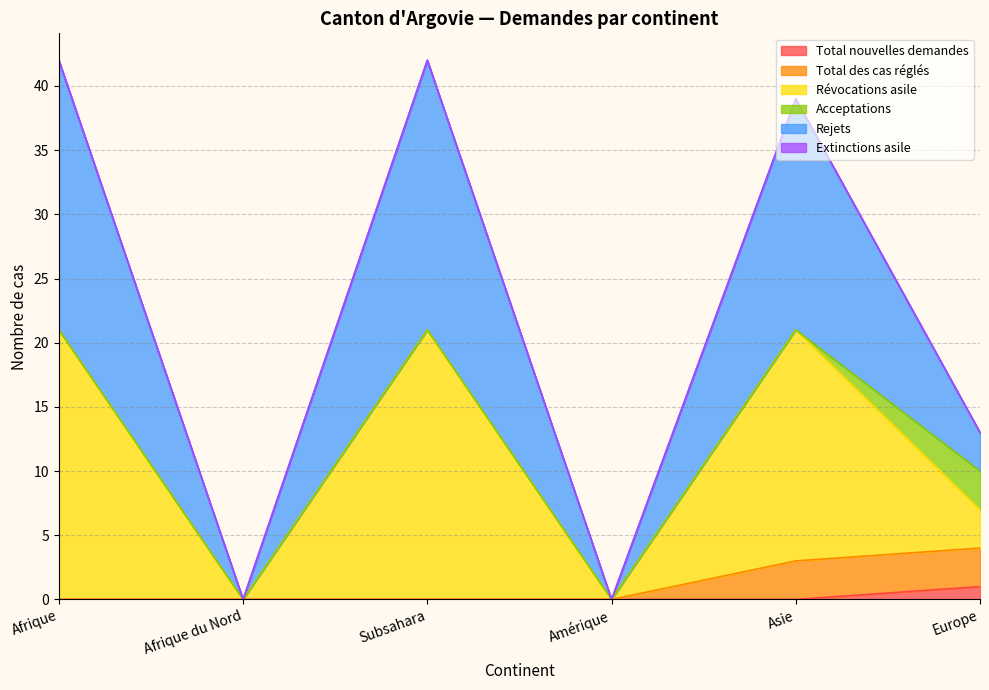

Does the chart have visible grid lines?

Yes